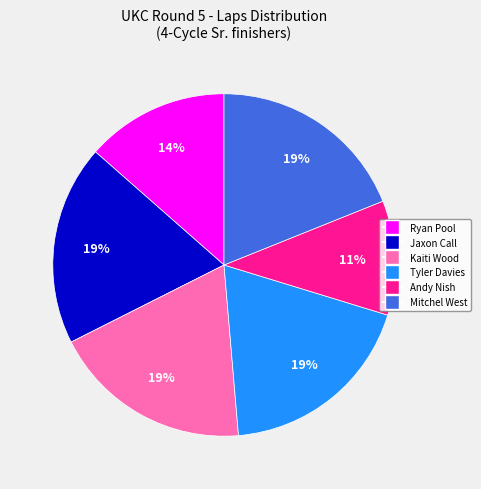

Which category has the smallest portion of the pie?

Andy Nish